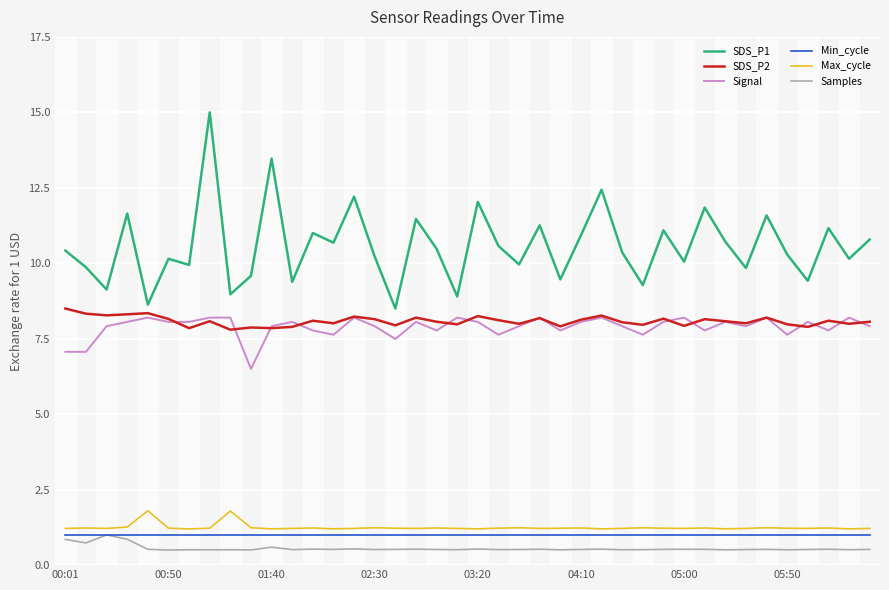

True or false: Min_cycle and Signal intersect in this chart.

False